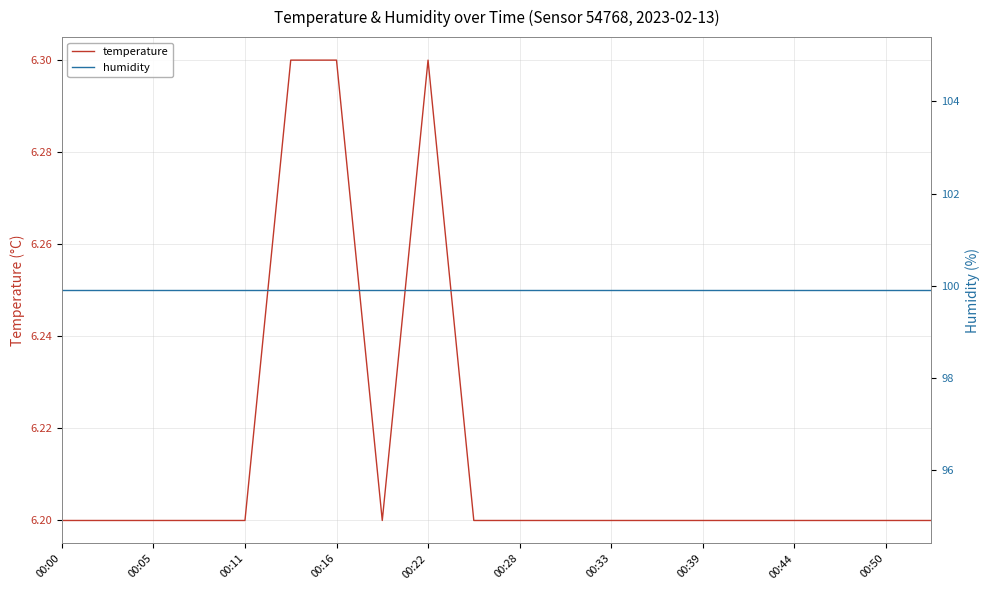

The value of temperature at 00:33 is 6.2. True or false?

True